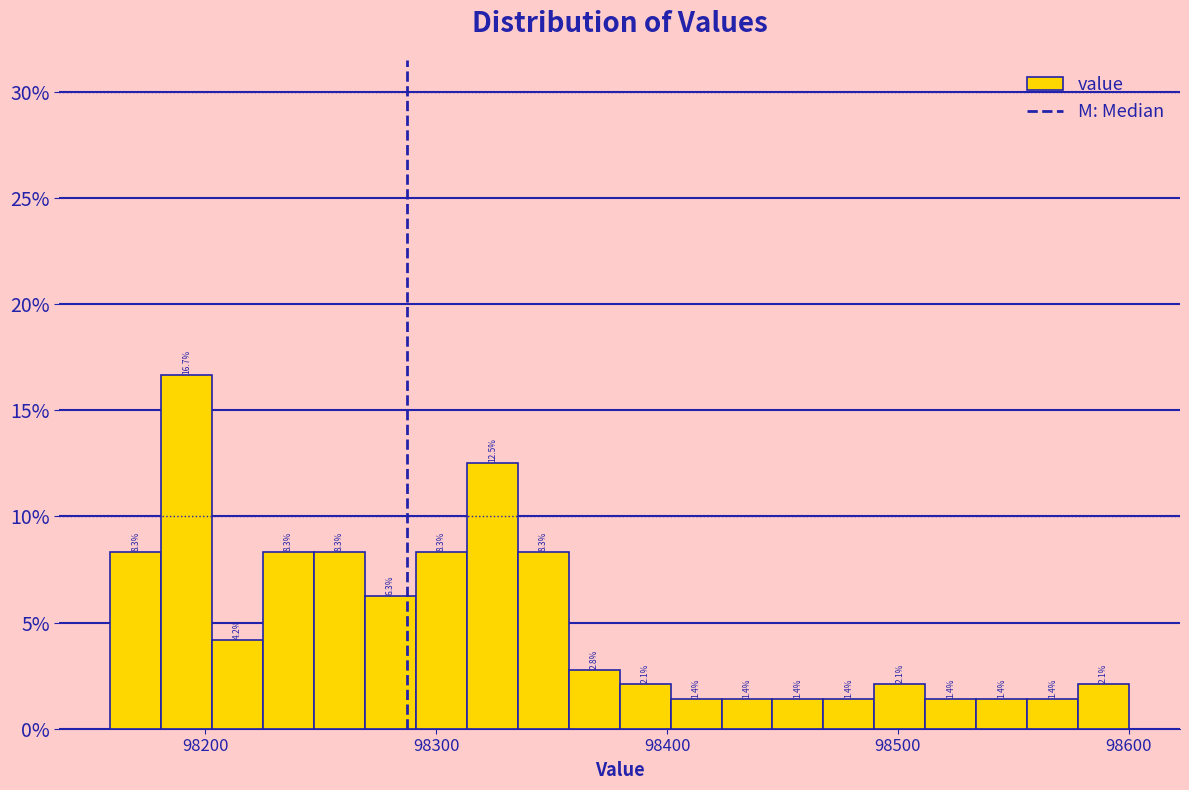

Read against the x-axis, roughly where is the centre of the tallest bar?

98190